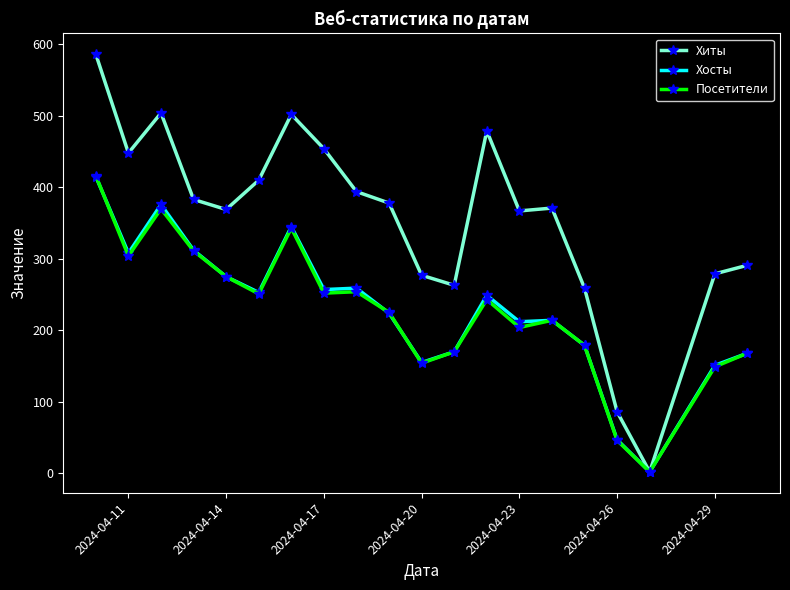

What is the greatest value displayed?

586